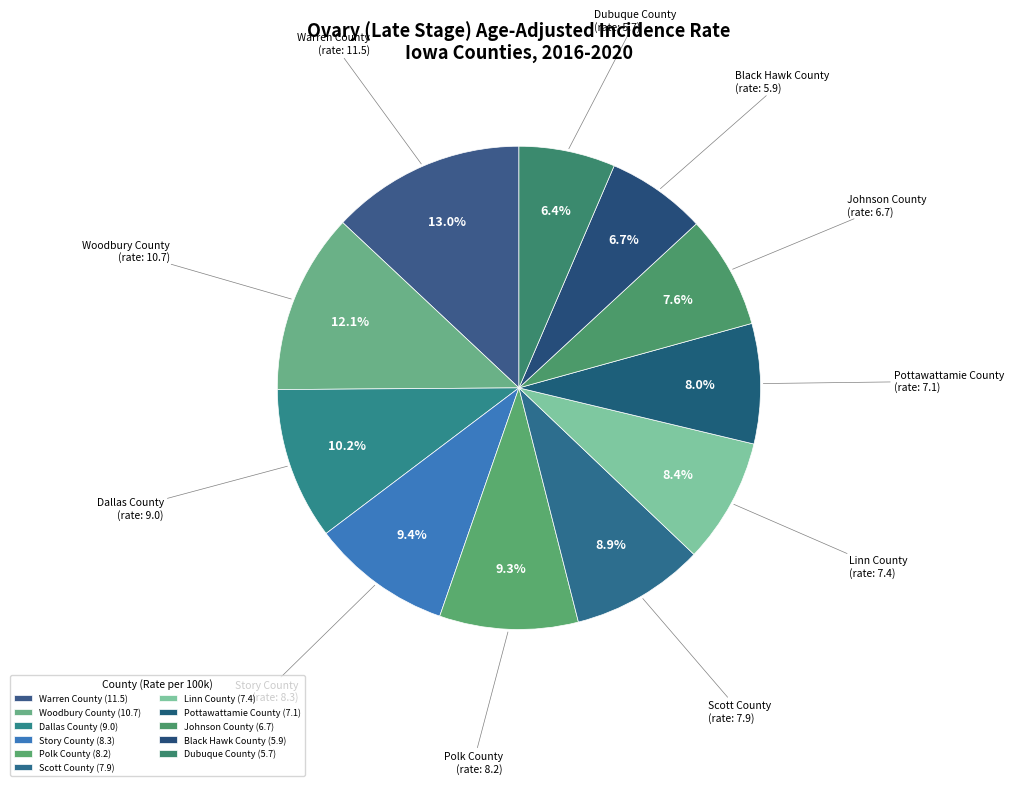

How many segments does this pie chart have?

11